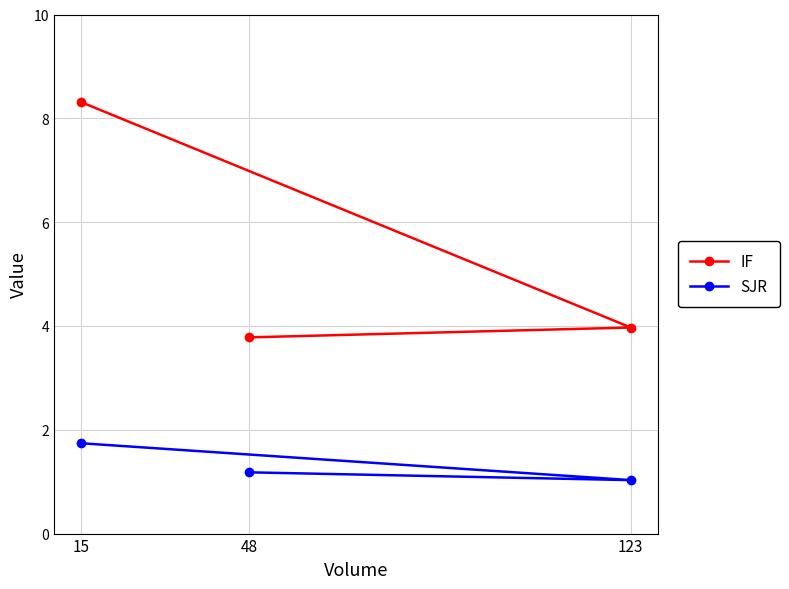

Reading left to right, extract all data points from this chart.

IF: 15=8.3	48=3.8	123=4.0
SJR: 15=1.7	48=1.2	123=1.0